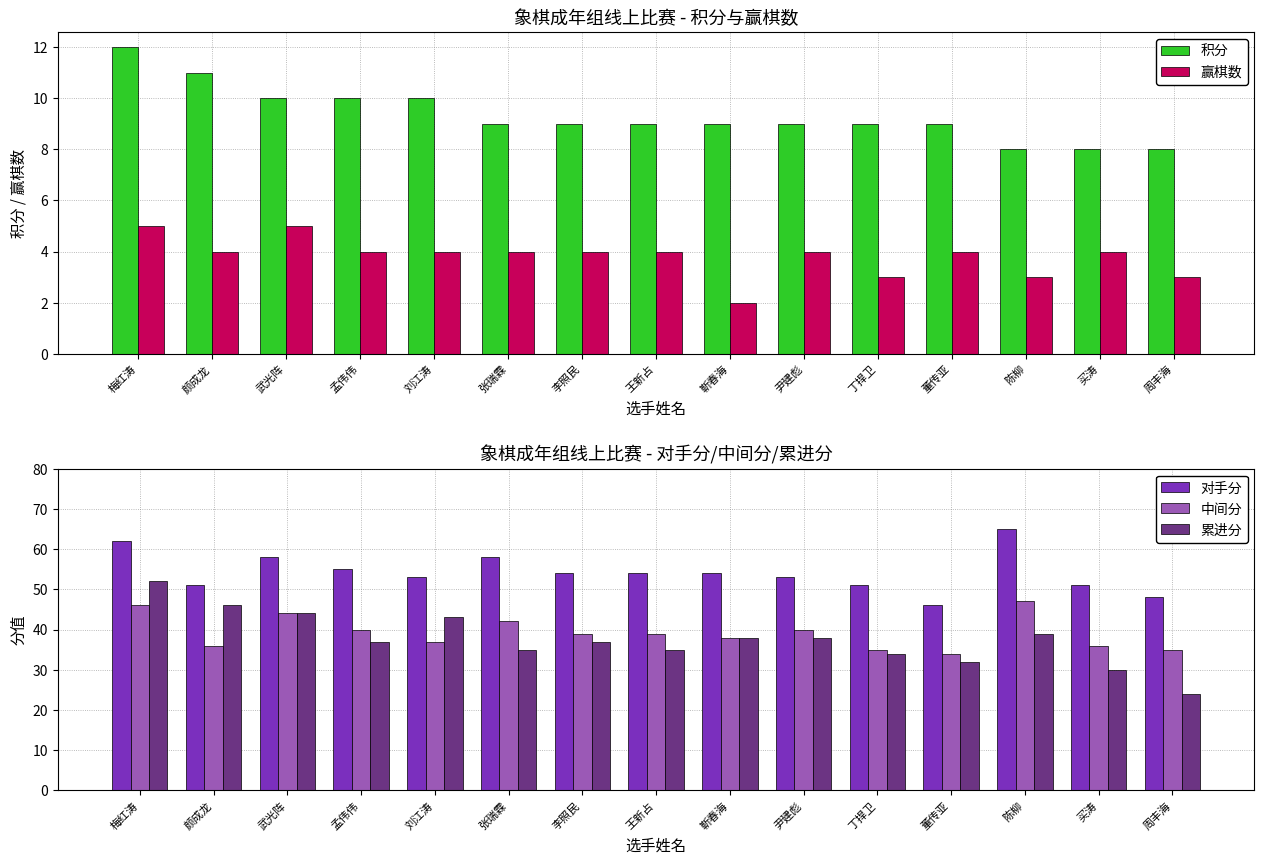

How many groups of bars are there?

15